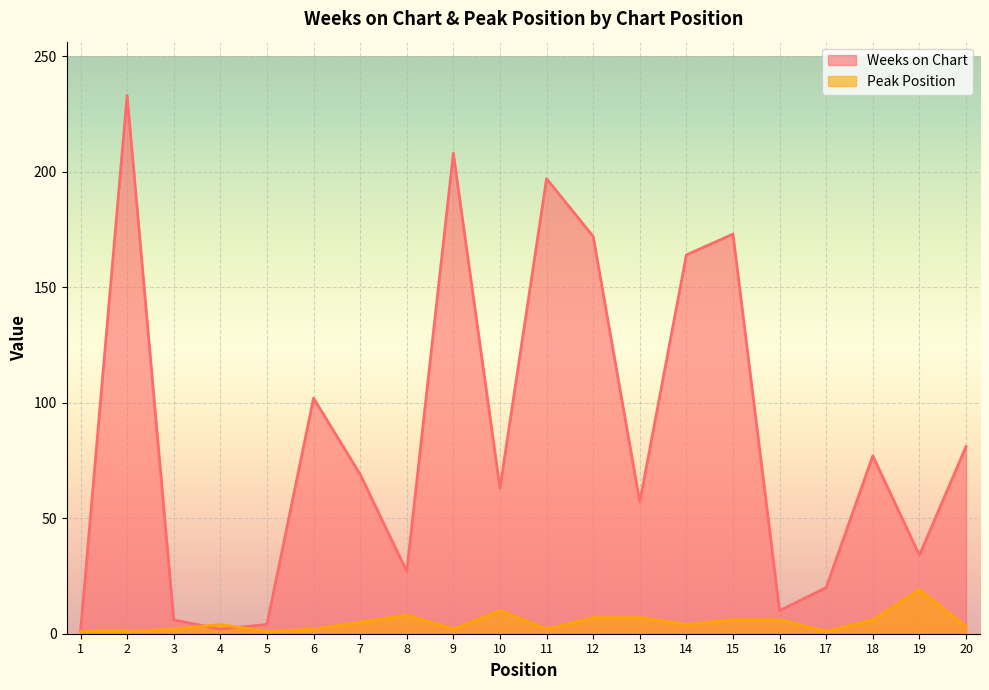

Which series ends up on top after the final intersection of Weeks on Chart and Peak Position?

Weeks on Chart